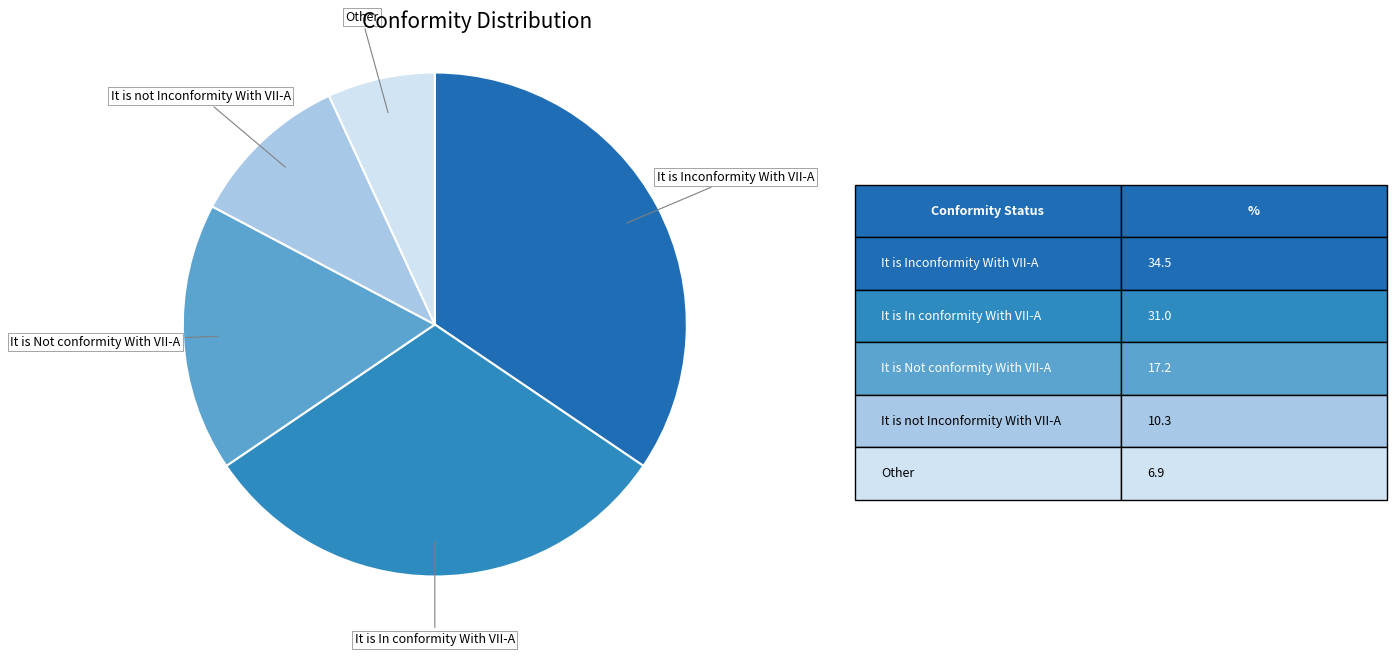

True or false: It is not Inconformity With VII-A accounts for 25% of the total.

False